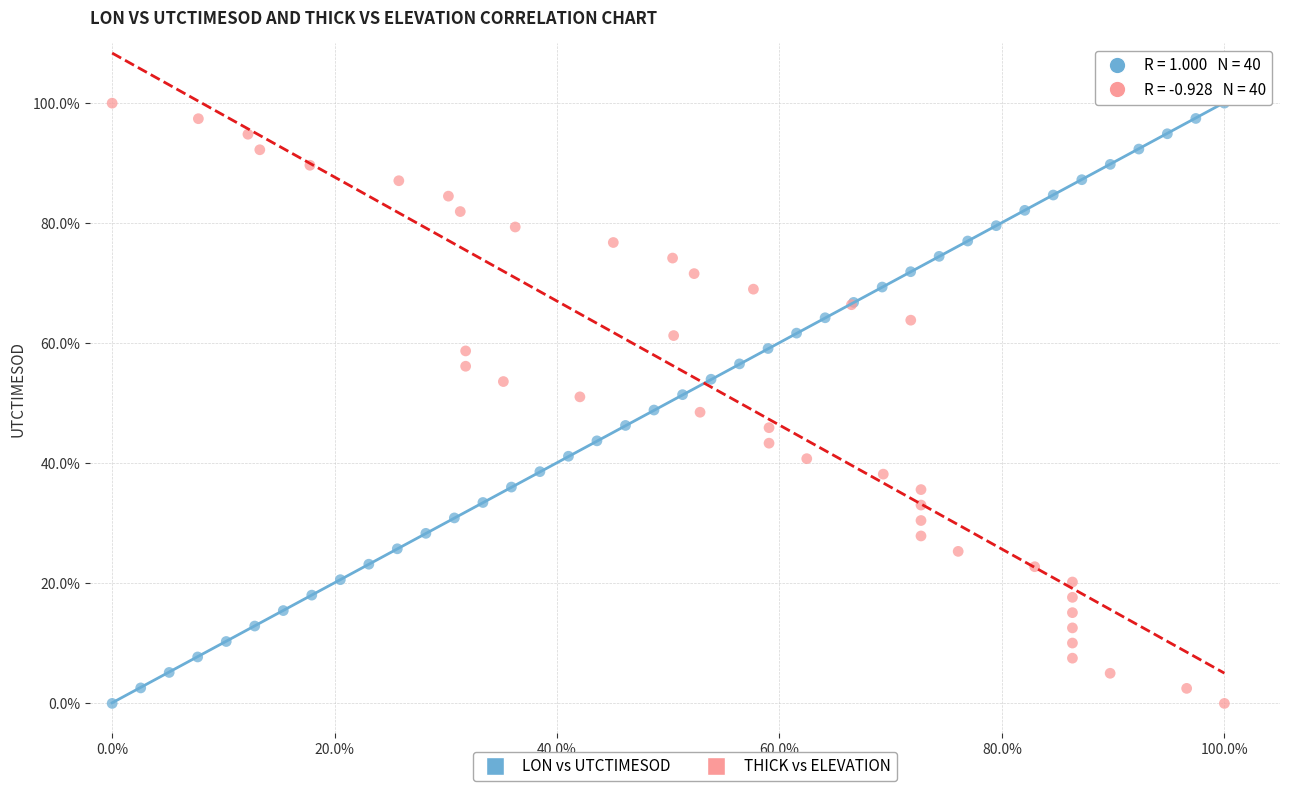

What are all the series names shown in the legend?

LON vs UTCTIMESOD, THICK vs ELEVATION